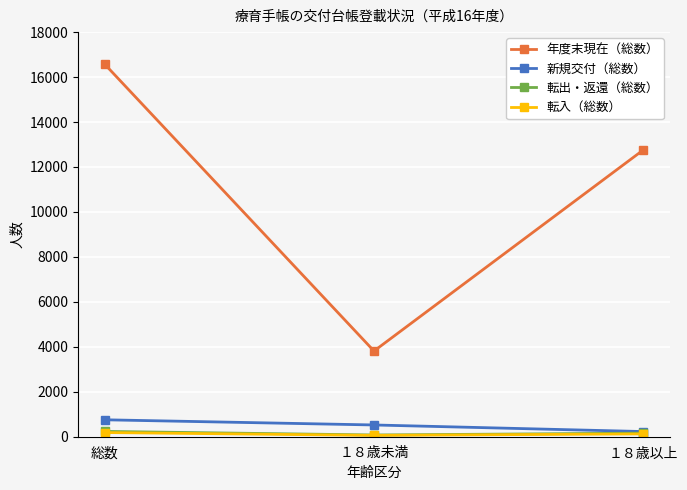

What is the sum of the 新規交付（総数） values at １８歳未満 and 総数?

1276